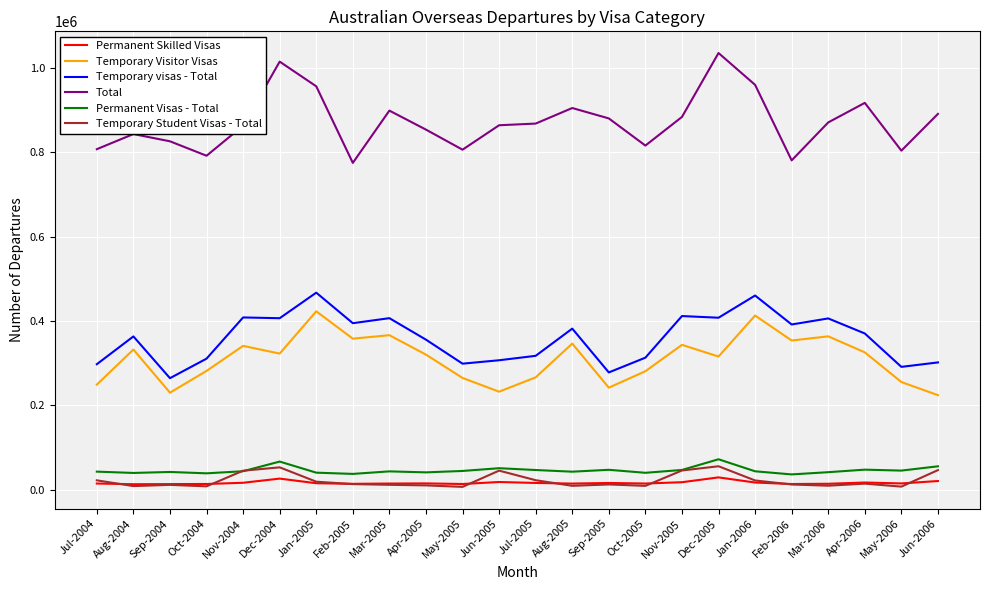

What is the highest value of the Permanent Visas - Total series?

72060